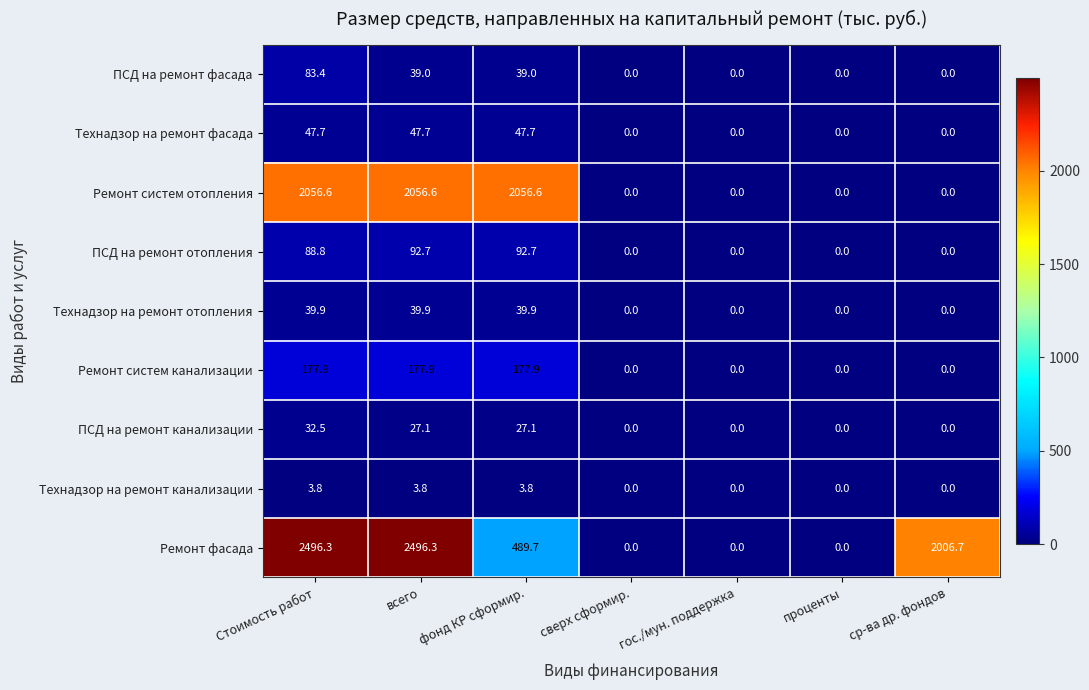

True or false: Технадзор на ремонт канализации has a value of 3.8 at фонд КР сформир..

True